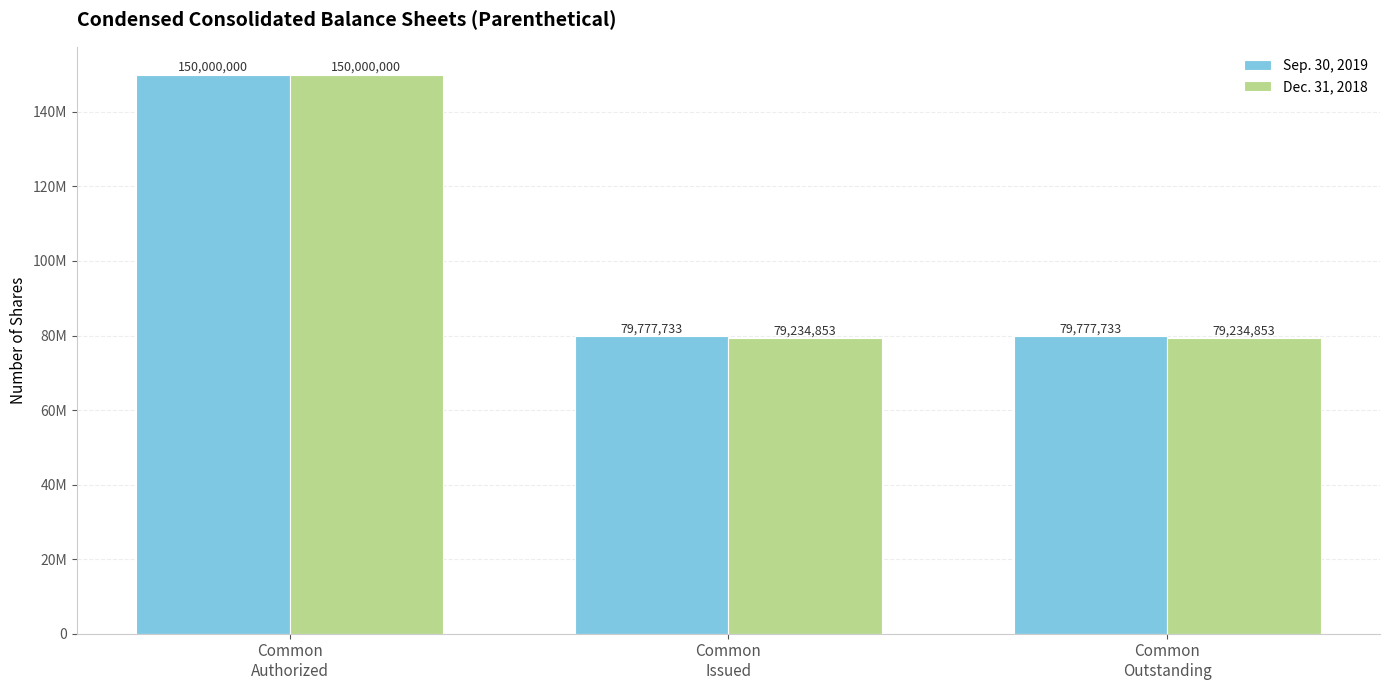

True or false: Sep. 30, 2019 has a value of 249905117 at Common
Authorized.

False